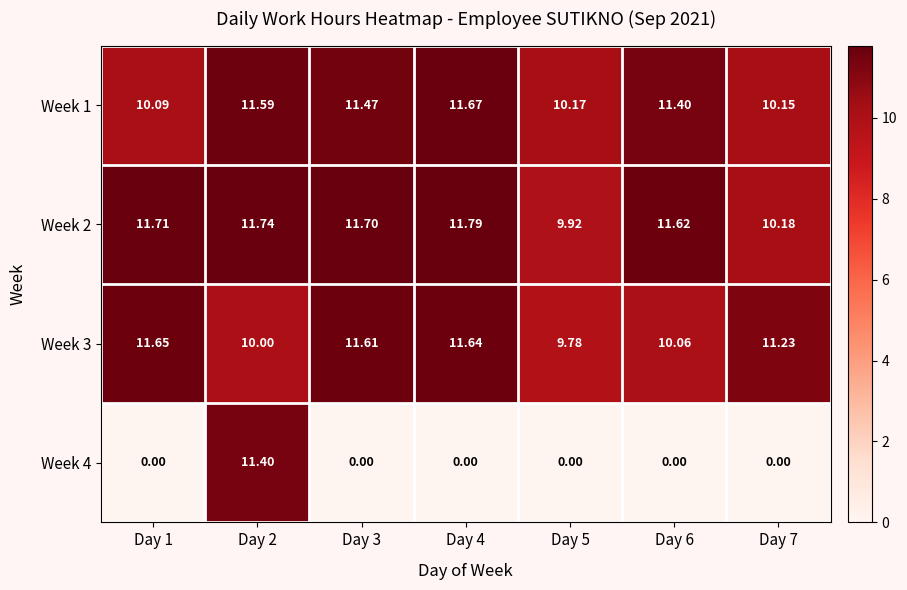

Is the value of Week 4 at Day 3 greater than the value of Week 3 at Day 4?

No